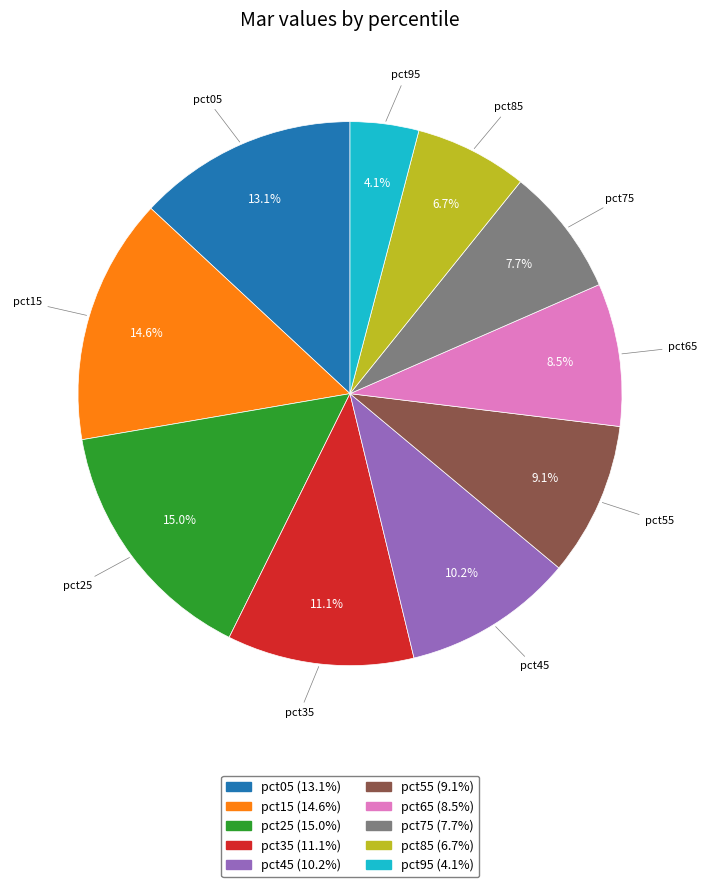

Count the number of slices in the pie.

10